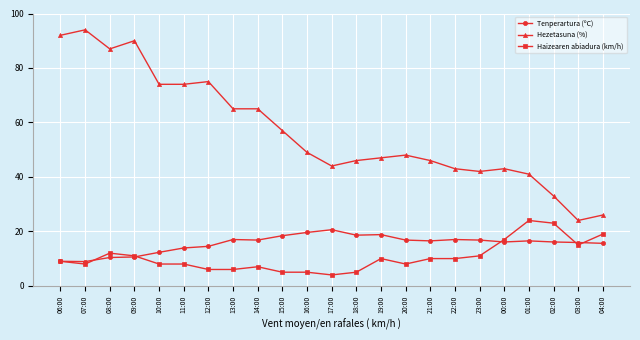

True or false: Tenperartura (ºC) has a value of 16.8 at 23:00.

True